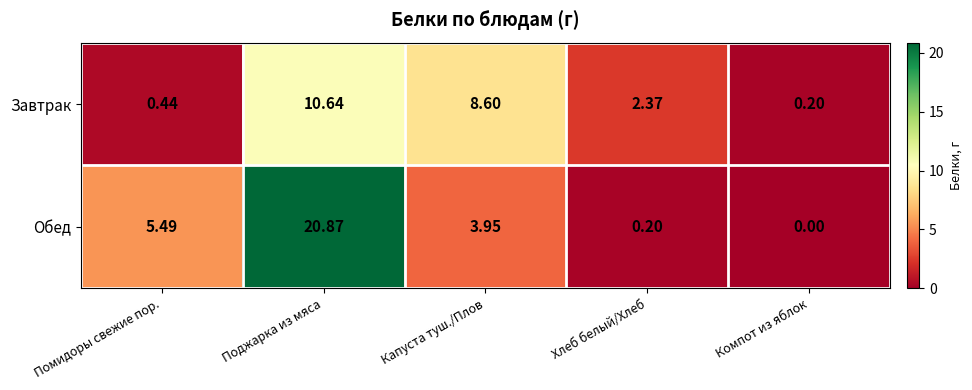

Between Капуста туш./Плов and Хлеб белый/Хлеб, which series saw the biggest shift?

Завтрак